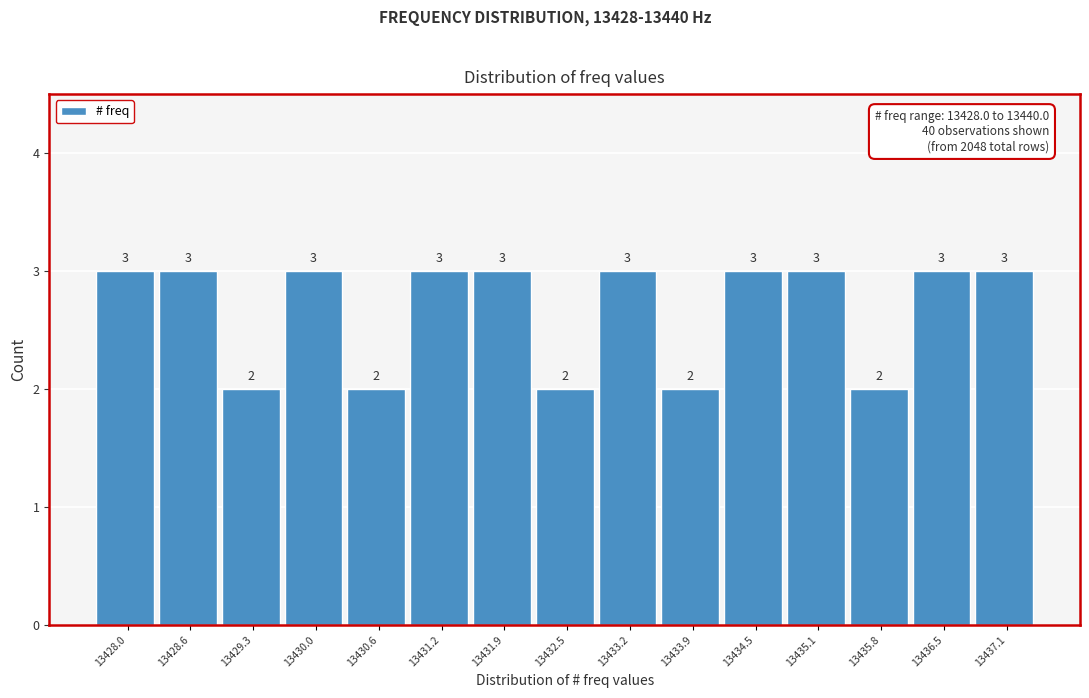

Reading left to right, list all the values displayed in this chart.

13428.0=3	13428.6=3	13429.3=2	13430.0=3	13430.6=2	13431.2=3	13431.9=3	13432.5=2	13433.2=3	13433.9=2	13434.5=3	13435.1=3	13435.8=2	13436.5=3	13437.1=3